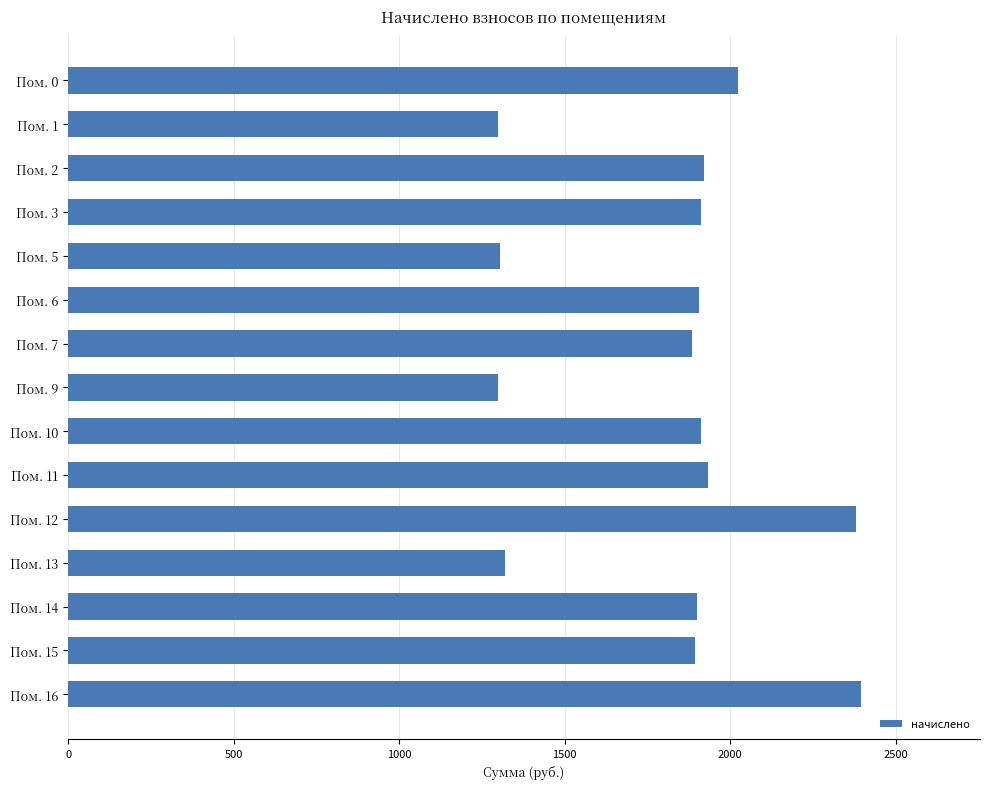

What is the average value?

1819.3